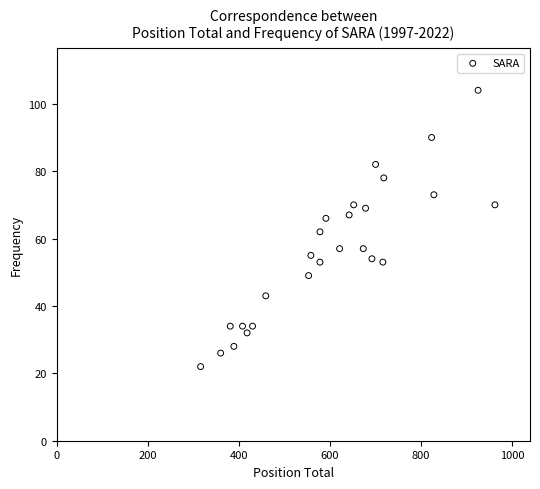

What is the range of Y values (max minus min)?

82